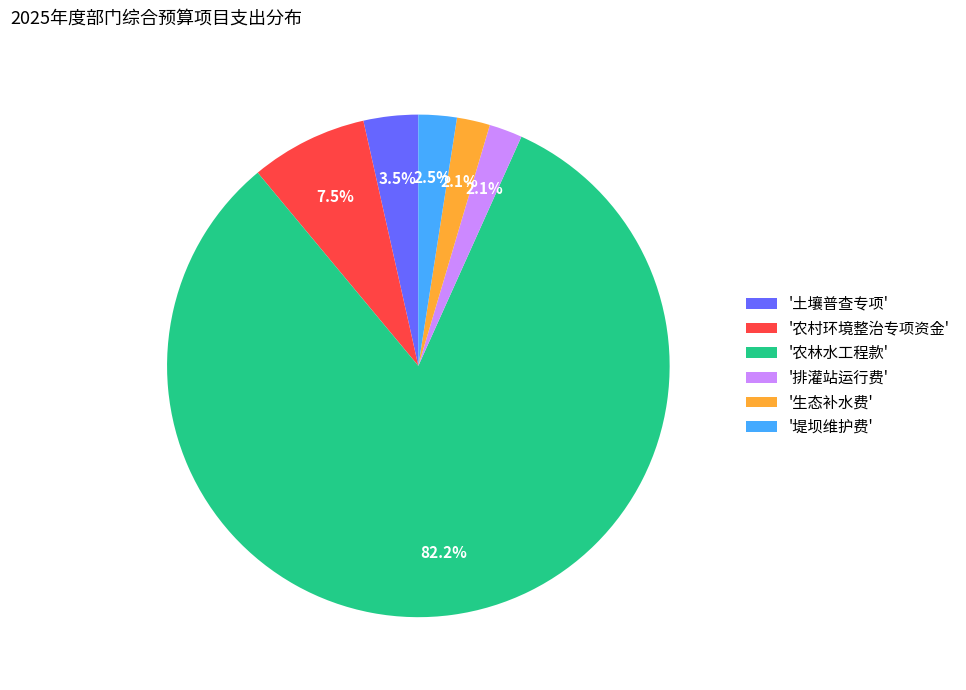

Which has a higher value, '排灌站运行费' or '农村环境整治专项资金'?

'农村环境整治专项资金'